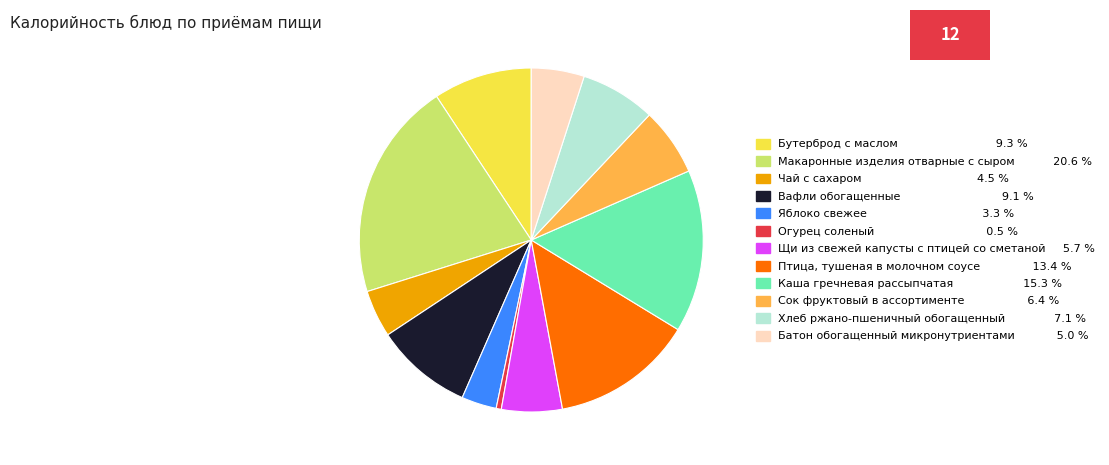

Rank the categories by value from lowest to highest.

Огурец соленый, Яблоко свежее, Чай с сахаром, Батон обогащенный микронутриентами, Щи из свежей капусты с птицей со сметаной, Сок фруктовый в ассортименте, Хлеб ржано-пшеничный обогащенный, Вафли обогащенные, Бутерброд с маслом, Птица, тушеная в молочном соусе, Каша гречневая рассыпчатая, Макаронные изделия отварные с сыром